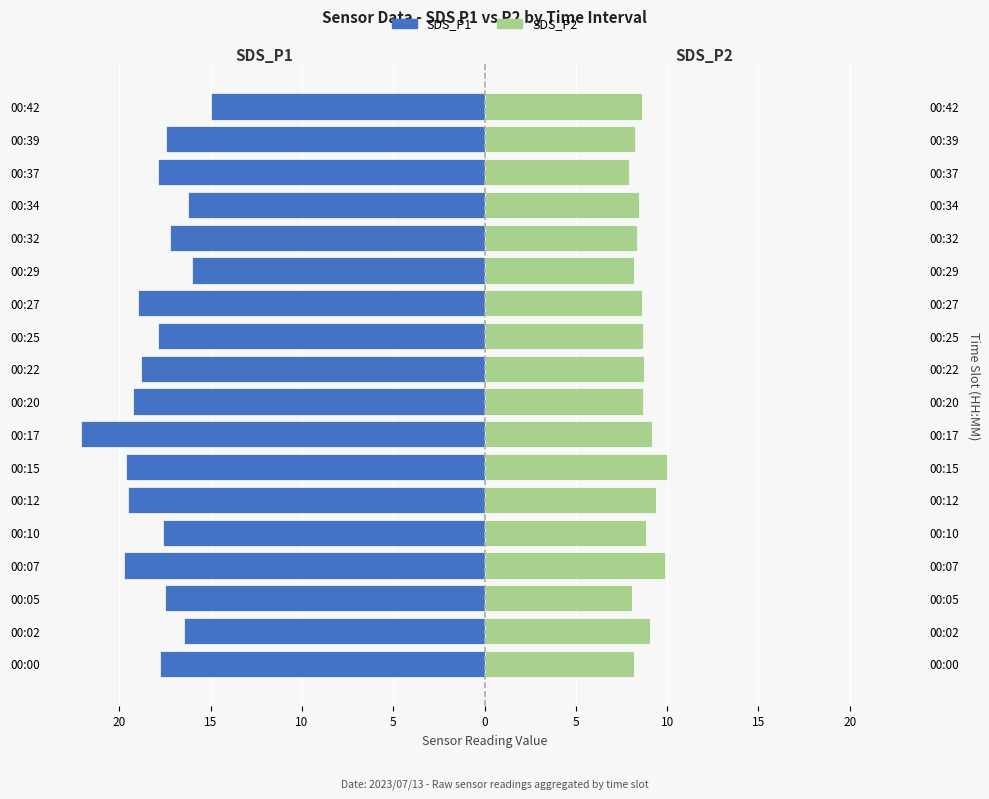

Does the chart contain stacked bars?

No